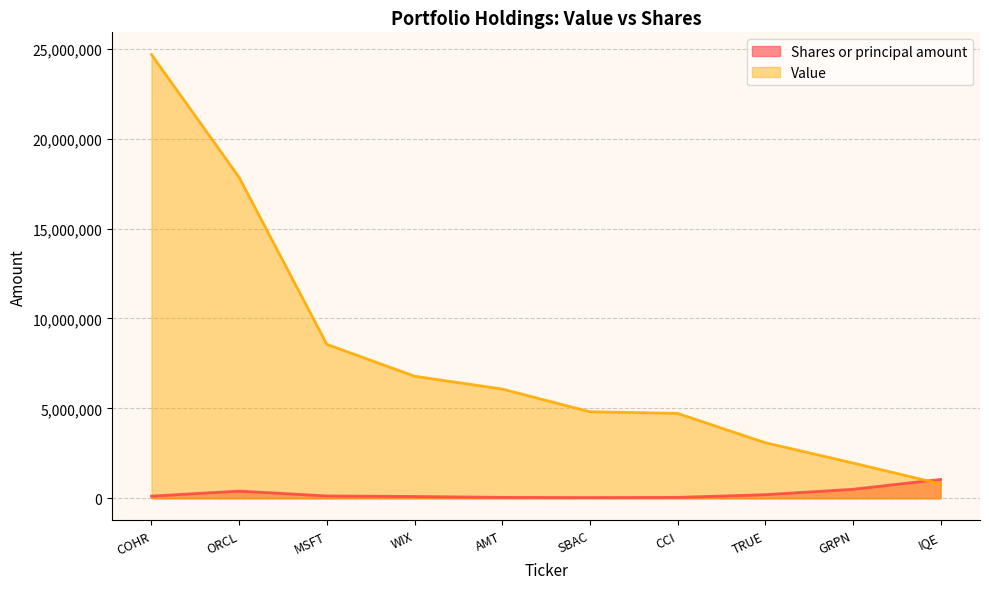

At which label does Value first exceed 6077000?

COHR